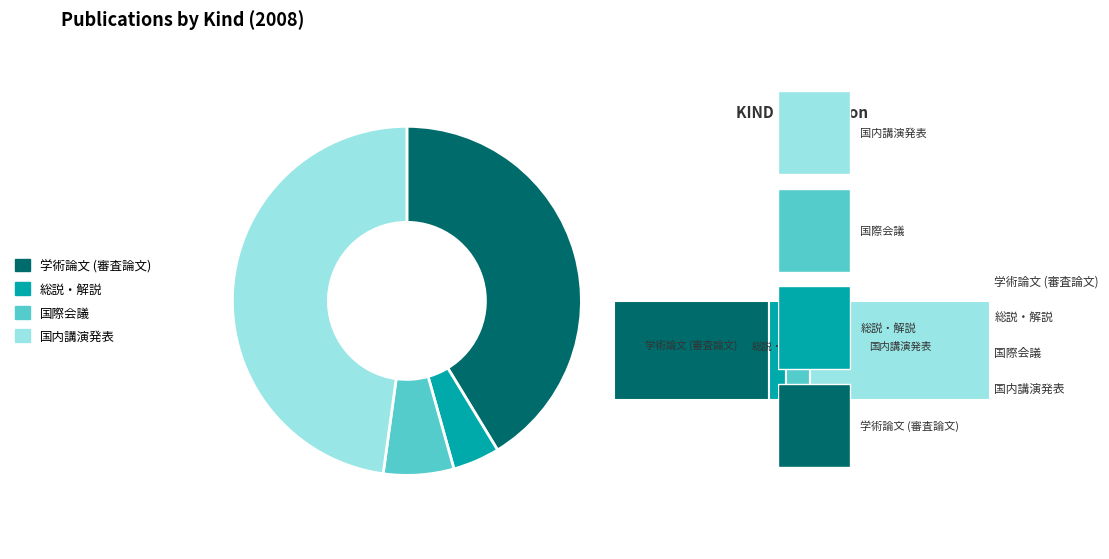

What is the largest slice in the pie chart?

国内講演発表